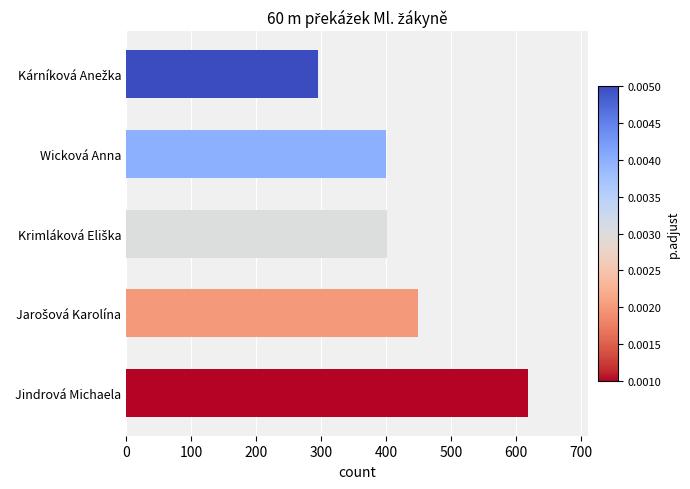

What value does the data have at Wicková Anna, to the nearest 10?

400